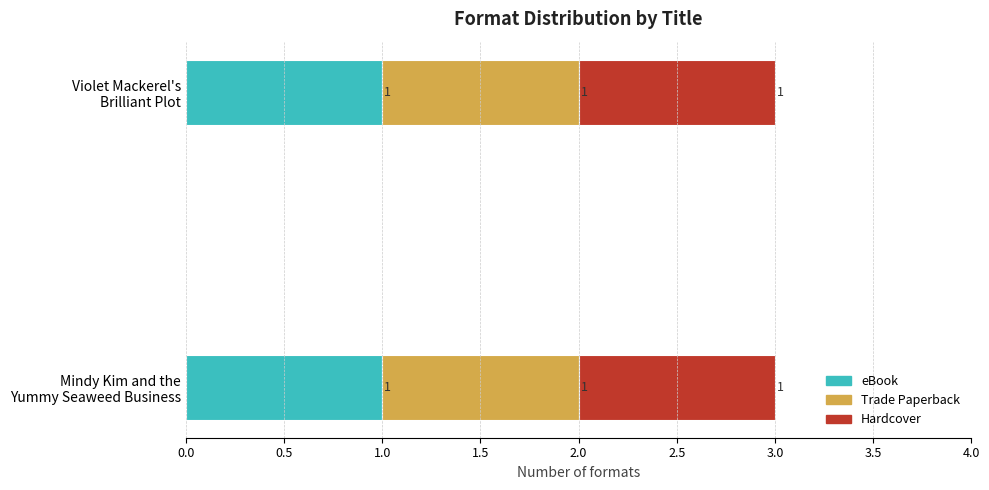

Between Mindy Kim and the Yummy Seaweed Business and Violet Mackerel's Brilliant Plot, which is larger?

Mindy Kim and the Yummy Seaweed Business